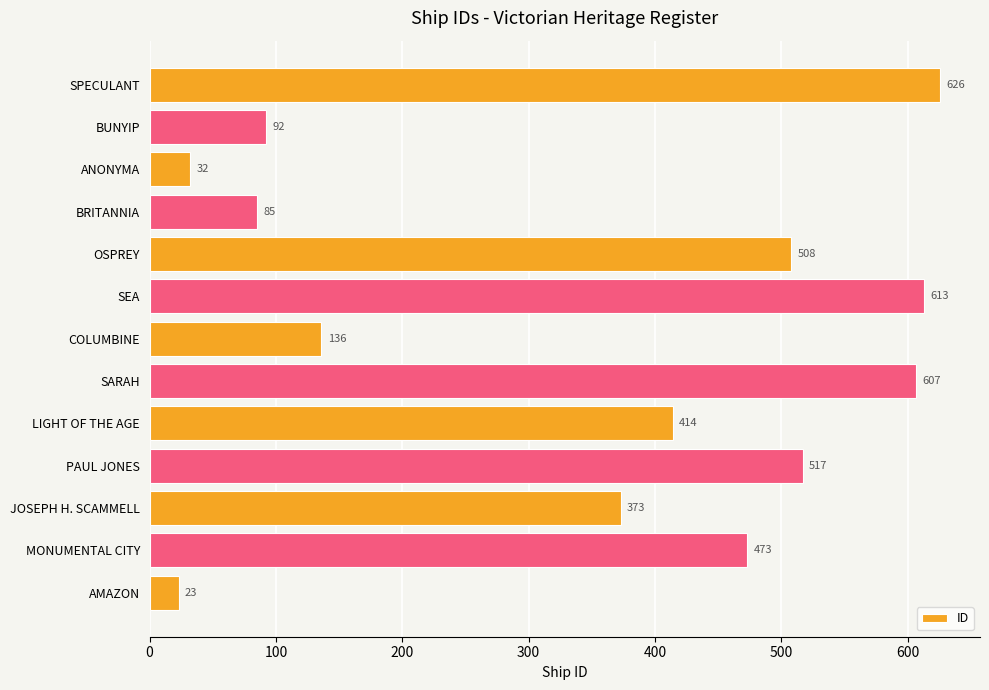

Approximately how many times larger is the value at LIGHT OF THE AGE compared to SPECULANT?

0.7